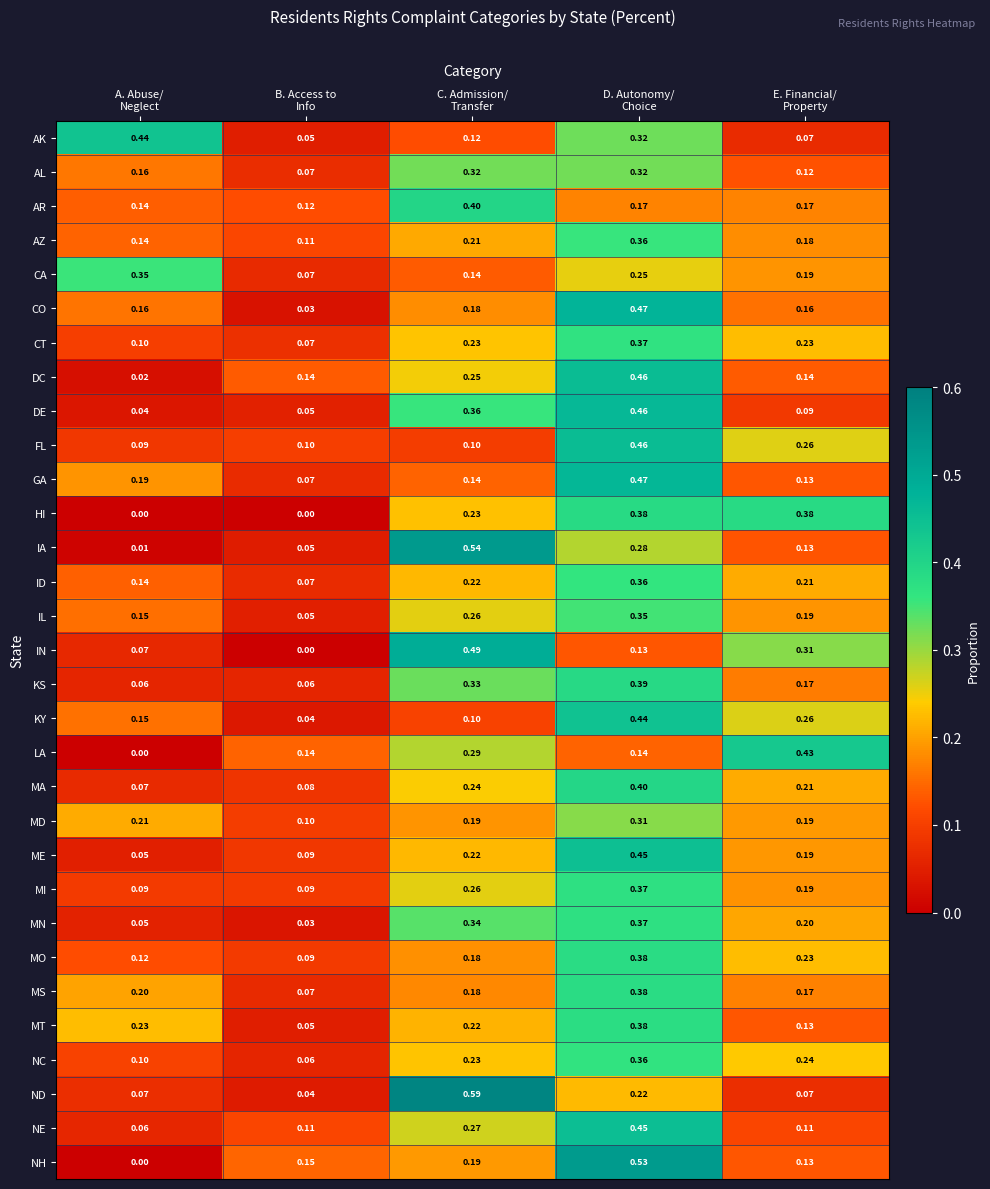

How many positive values does the NH series have?

4